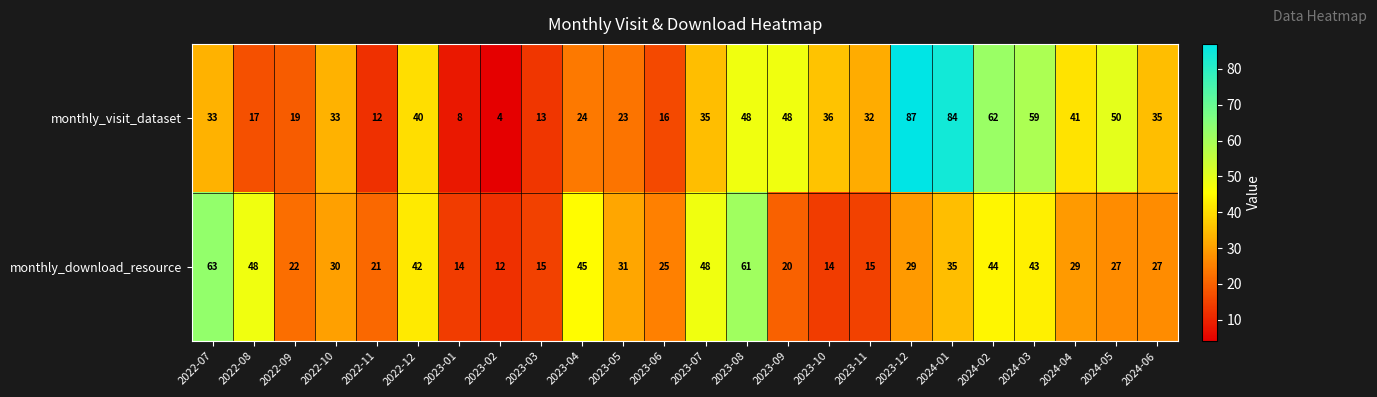

Which series has the largest total across all categories?

monthly_visit_dataset